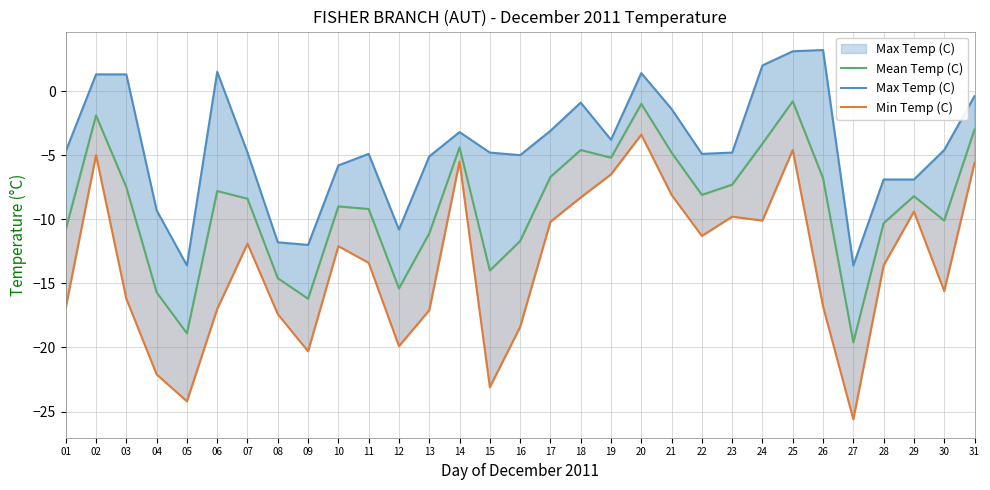

True or false: Mean Temp (C) and Min Temp (C) cross at least once.

False